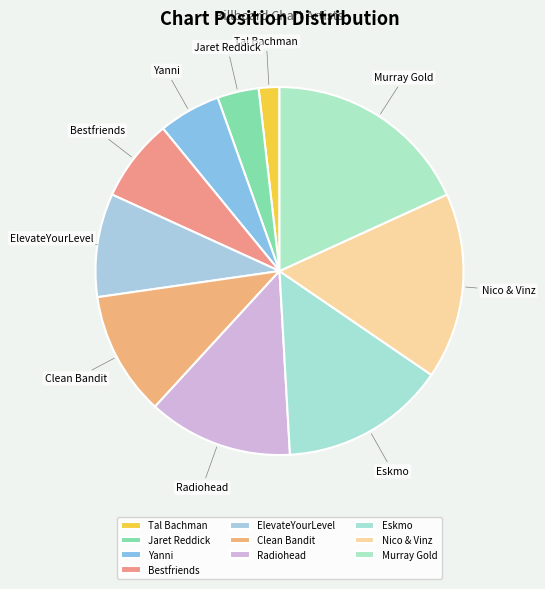

Which slice is the largest?

Murray Gold